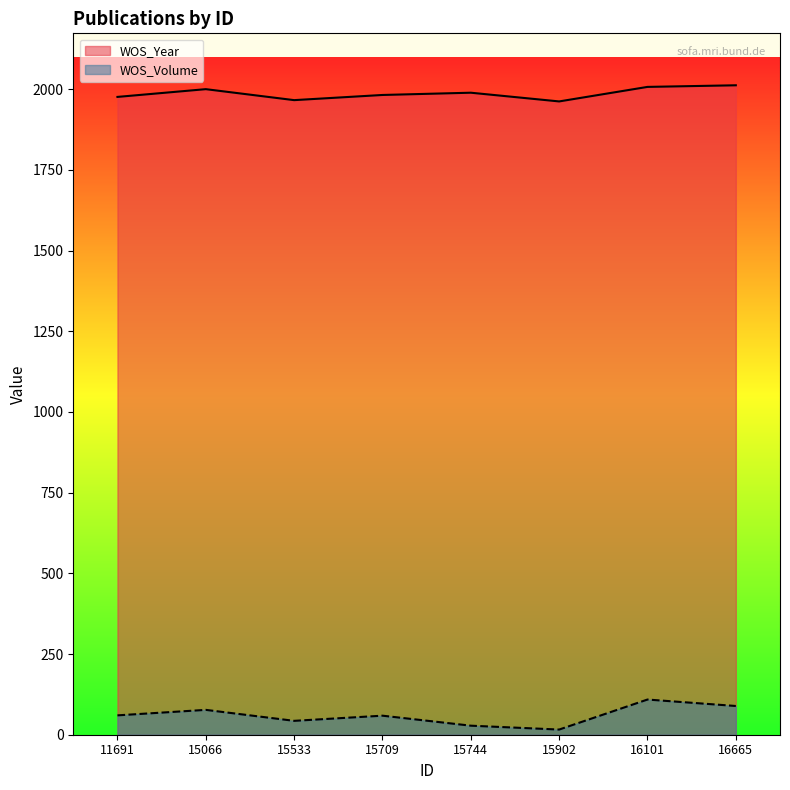

List the labels in order of WOS_Year value, largest first.

16665, 16101, 15066, 15744, 15709, 11691, 15533, 15902